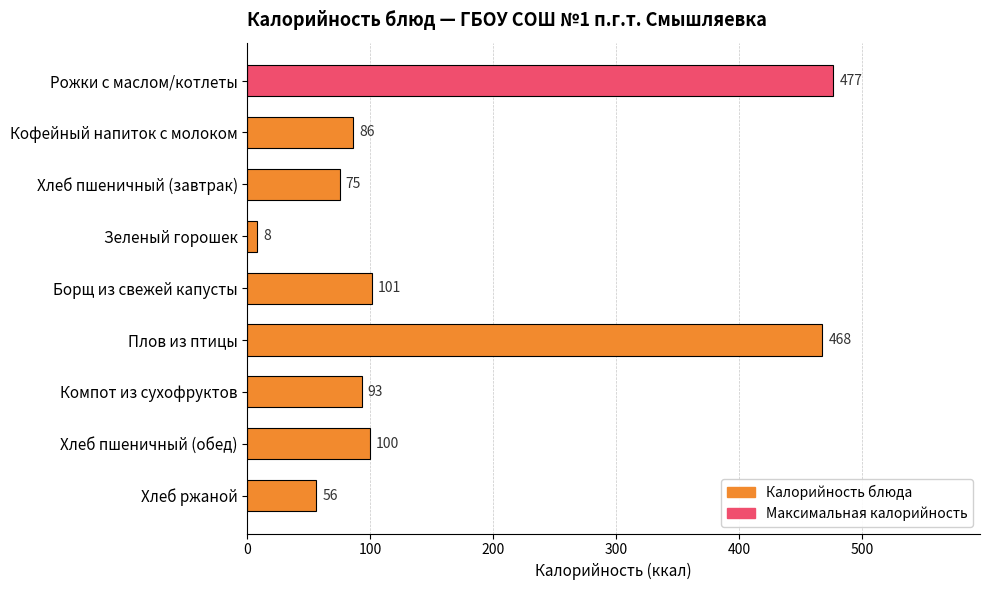

What is the difference between the second highest and second lowest values?

412